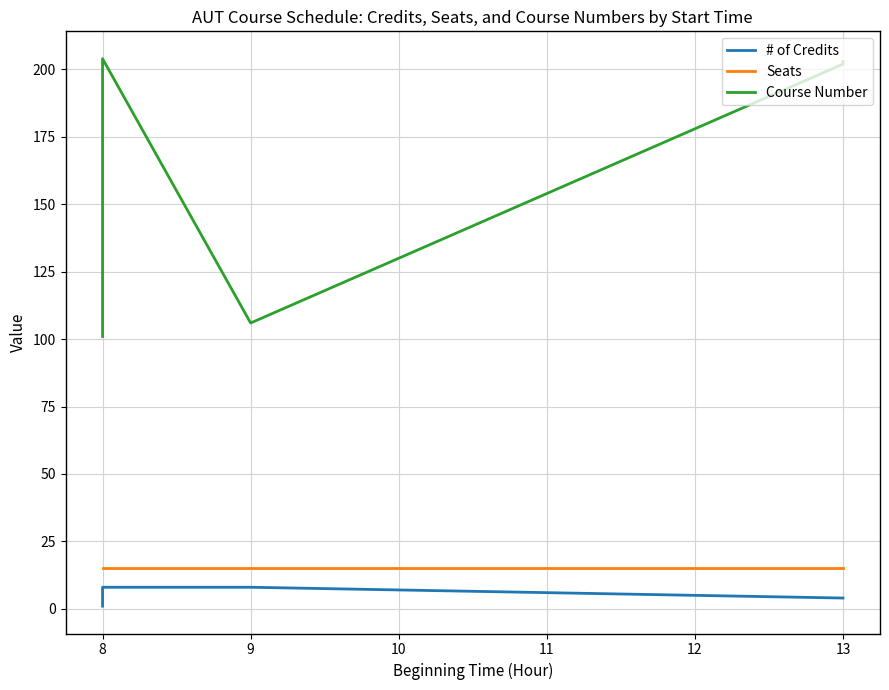

What is the maximum value shown in the chart?

204